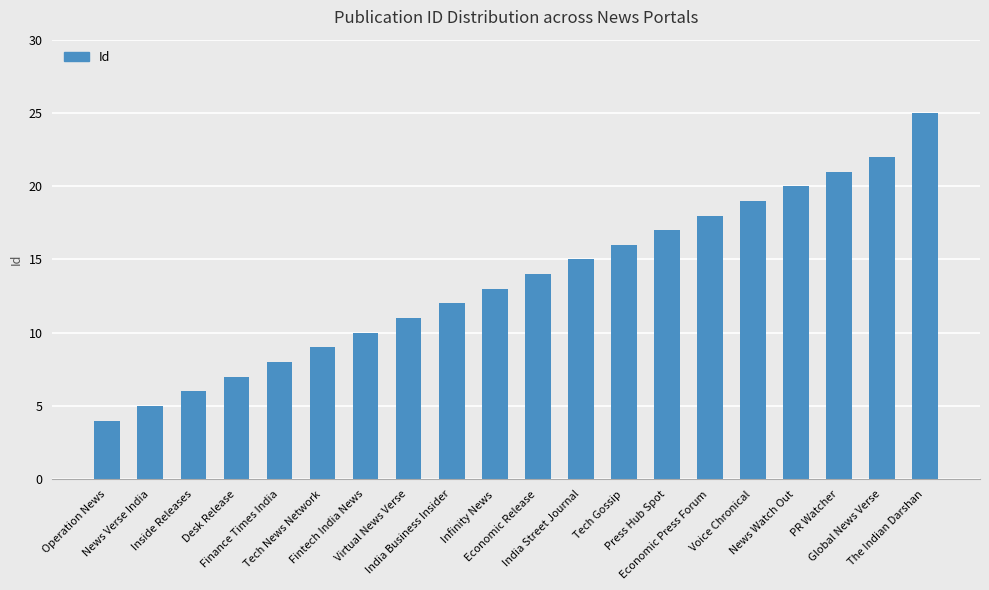

What position from the left is Tech Gossip?

13